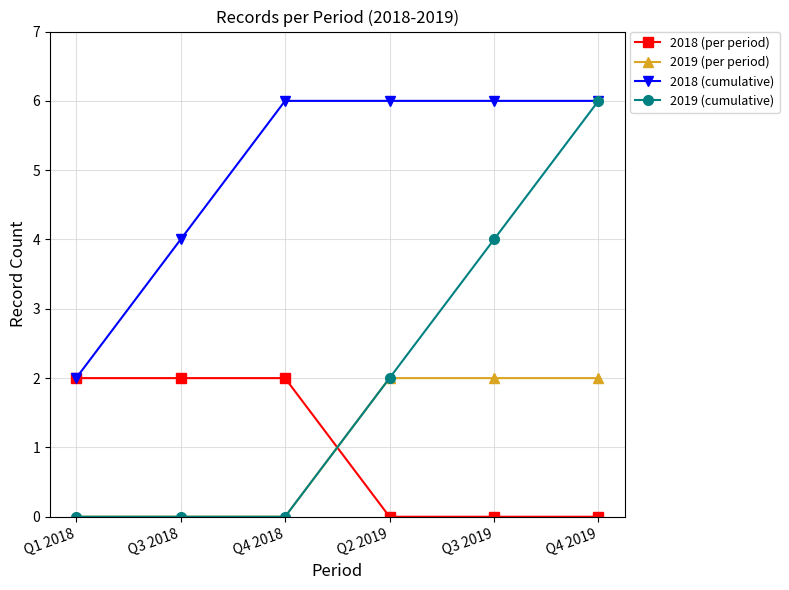

Where do 2018 (per period) and 2019 (per period) first cross each other?

Q4 2018 and Q2 2019